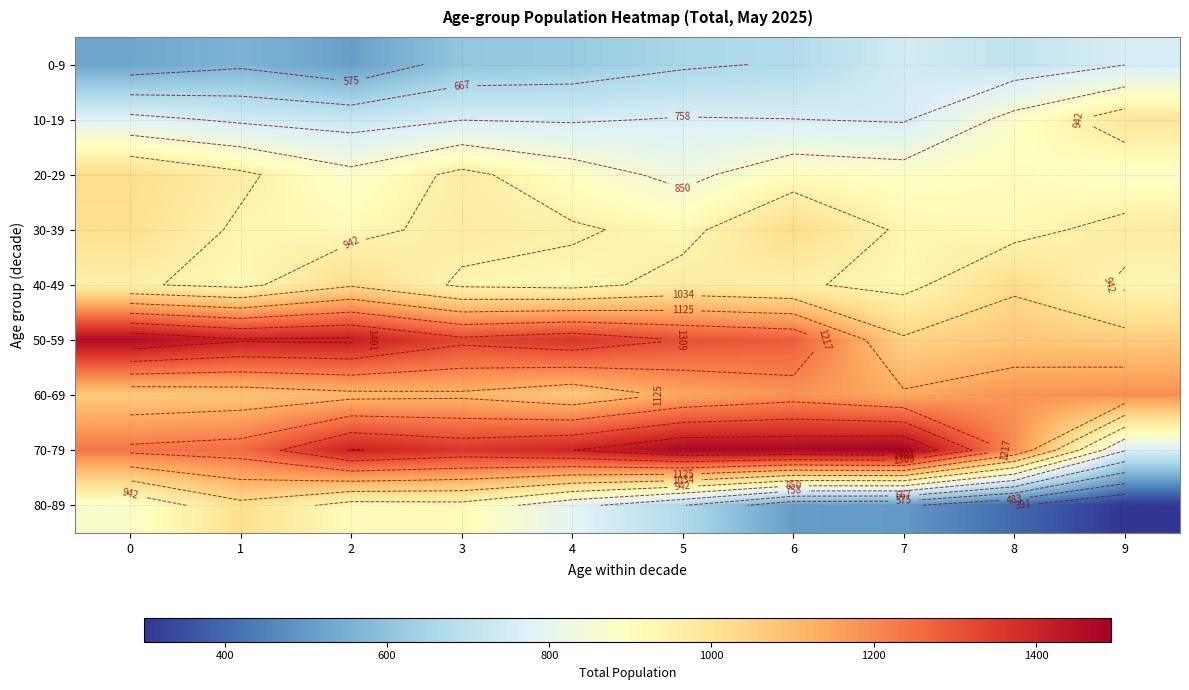

Rank the series at 9 from lowest to highest value.

80-89, 0-9, 70-79, 20-29, 40-49, 30-39, 10-19, 50-59, 60-69